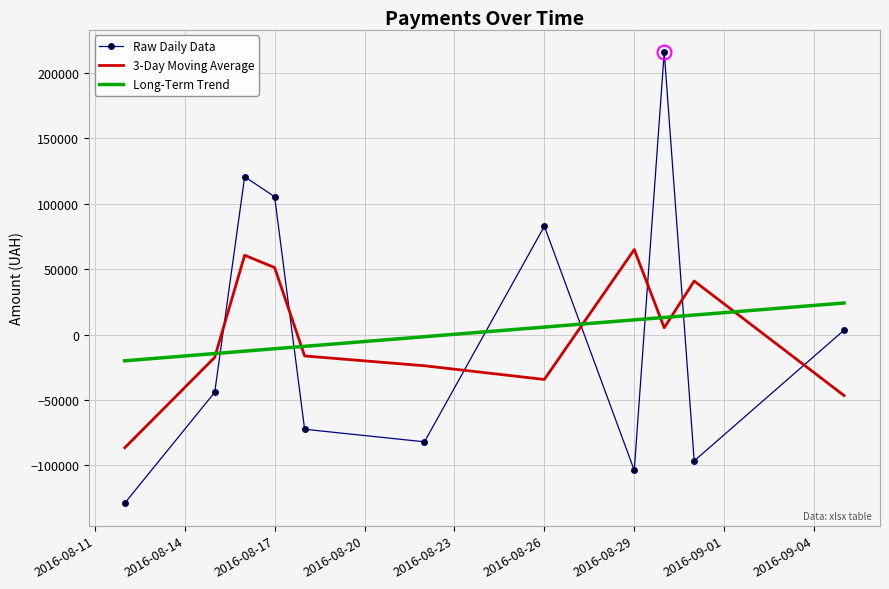

After their last crossing, which series has the higher values: Raw Daily Data or 3-Day Moving Average?

Raw Daily Data